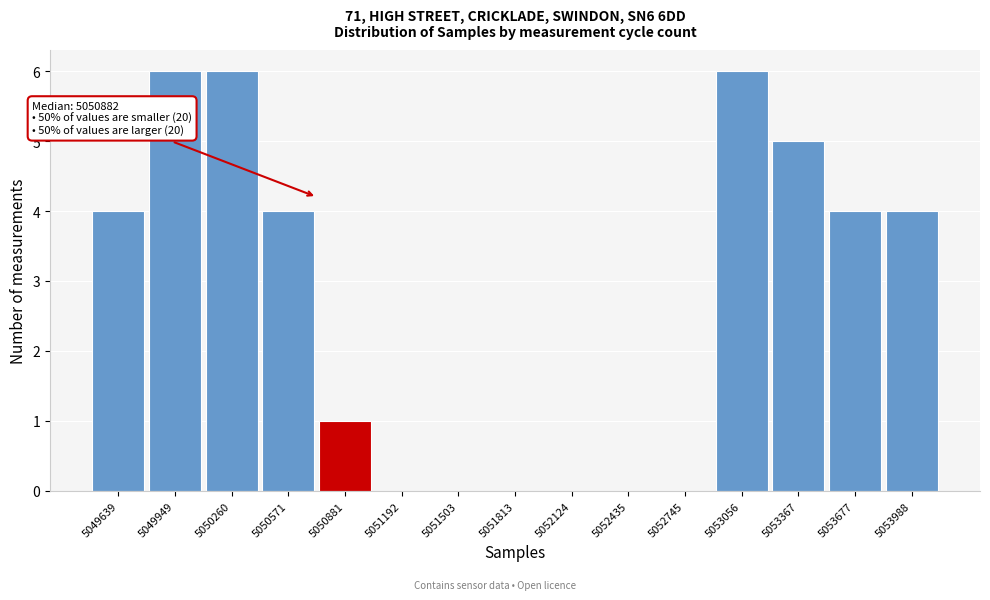

Reading left to right, list all the values displayed in this chart.

5049639=4	5049949=6	5050260=6	5050571=4	5050881=1	5051192=0	5051503=0	5051813=0	5052124=0	5052435=0	5052745=0	5053056=6	5053367=5	5053677=4	5053988=4